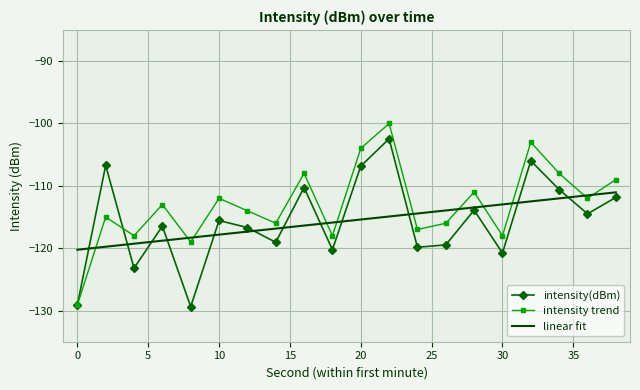

Rank the series by their maximum value, from highest to lowest.

intensity trend, intensity(dBm), linear fit